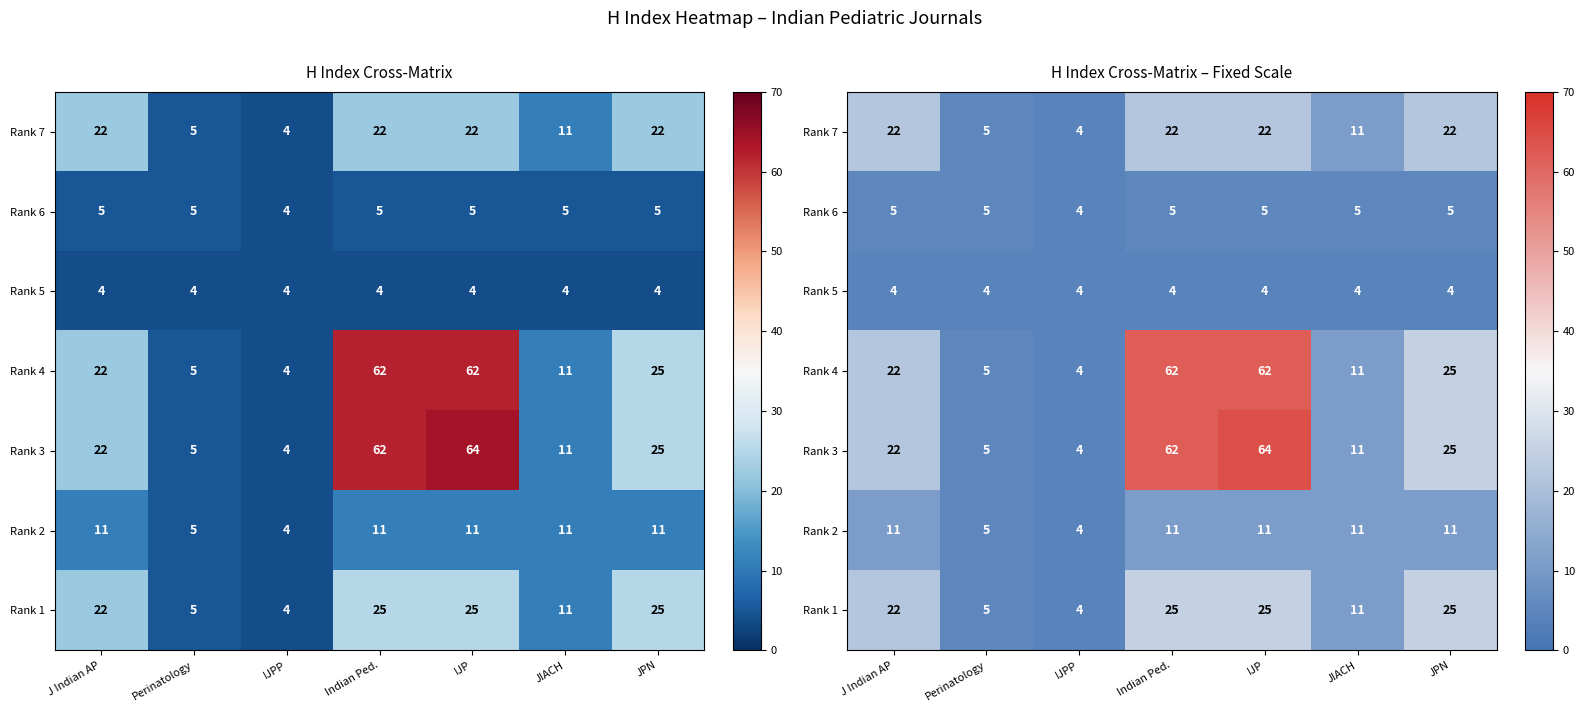

What is the average value of the Rank 7 series?

15